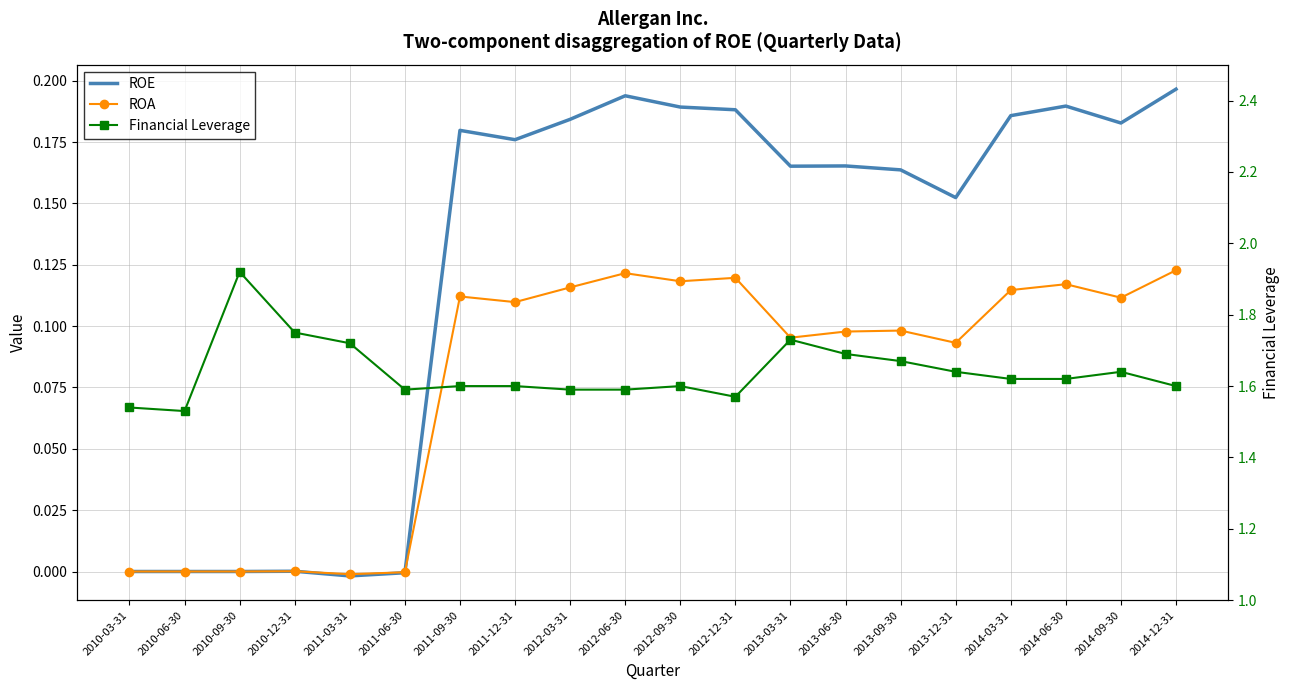

True or false: ROE and ROA intersect in this chart.

True